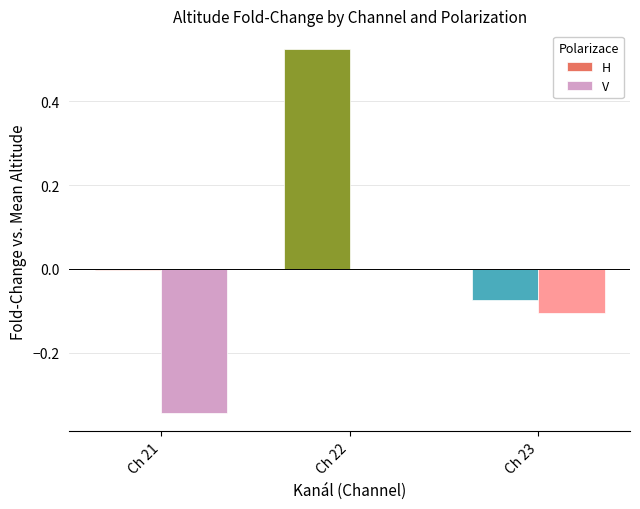

Are the bars horizontal?

No